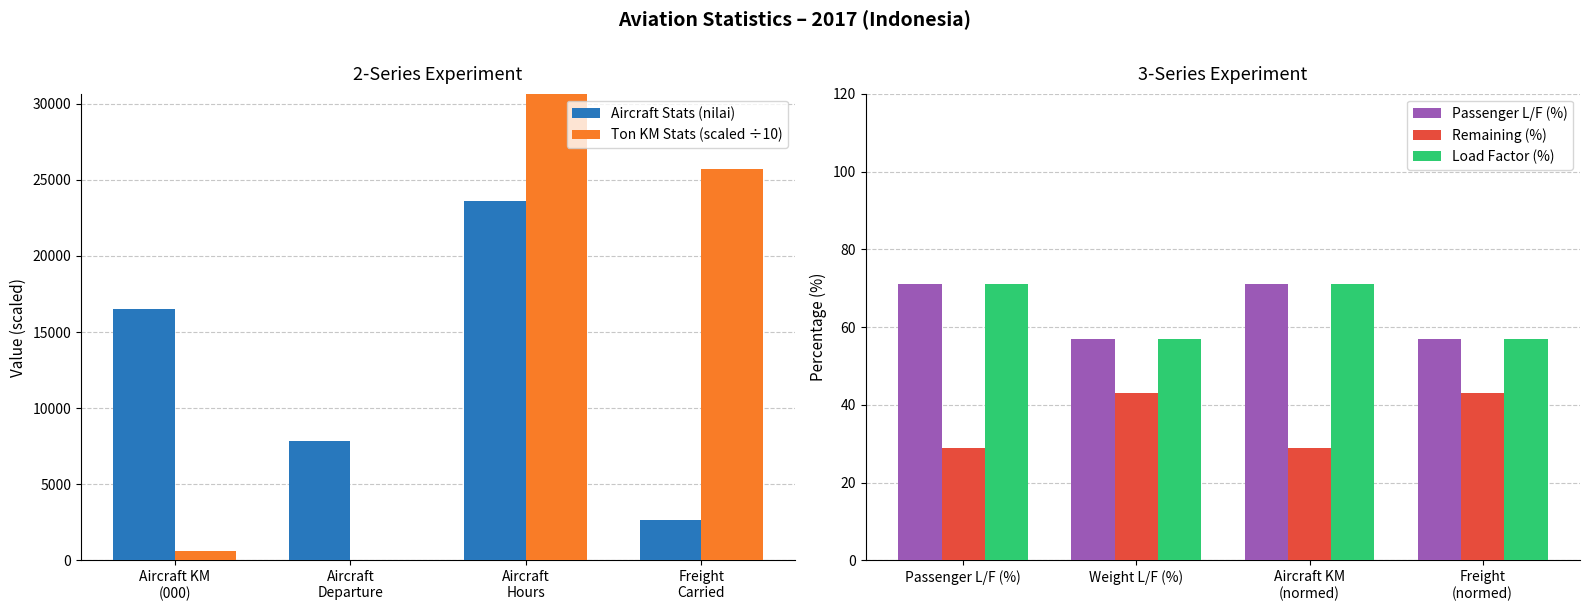

Which has a higher value, Aircraft KM
(000) or Aircraft
Departure?

Aircraft KM
(000)